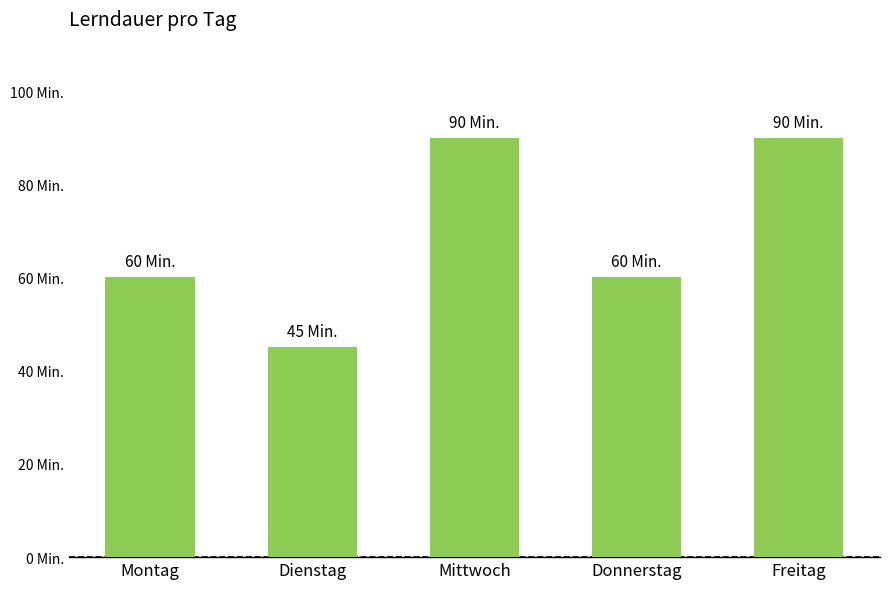

Does the chart contain any negative values?

No